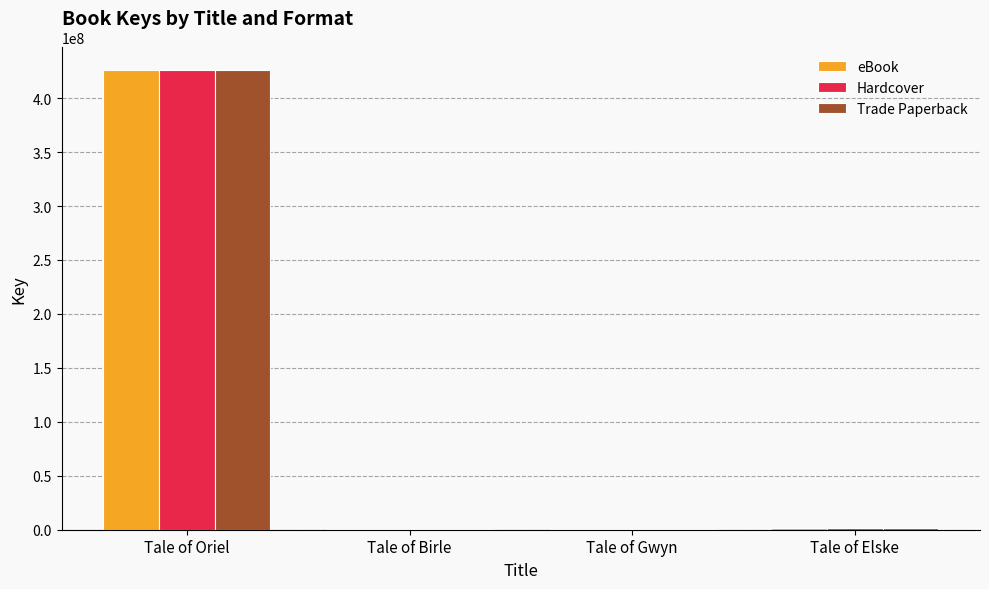

What is the greatest value displayed?

425612291